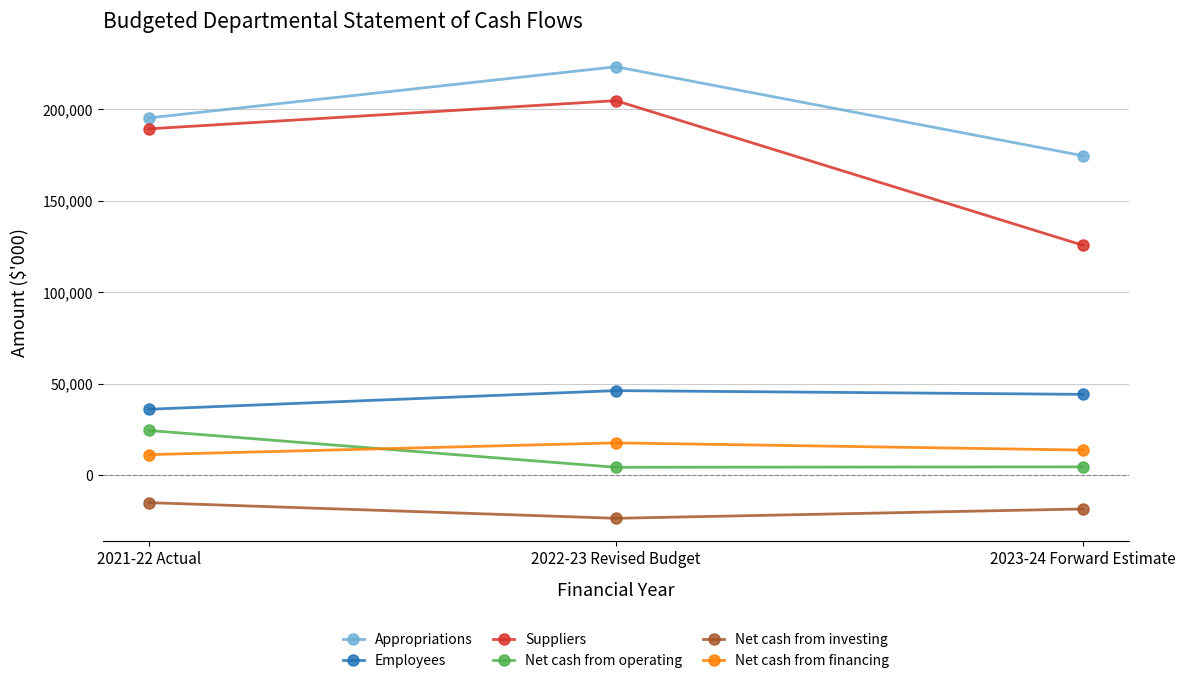

What is the smallest value displayed?

-23504